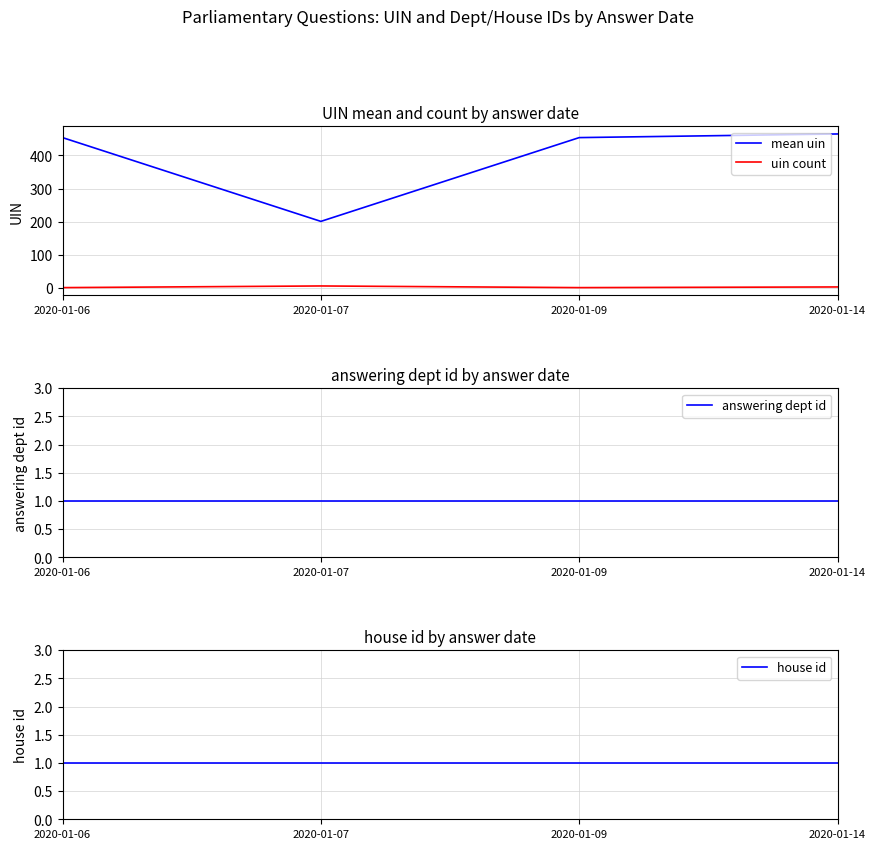

At how many categories does at least one series exceed 126?

4